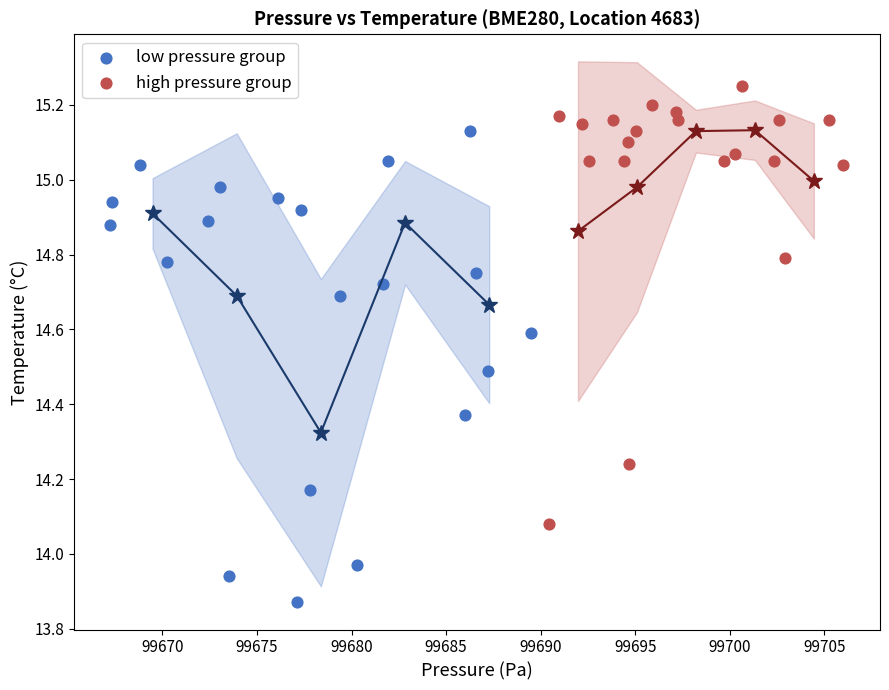

Which series has the widest spread of Y values?

low pressure group